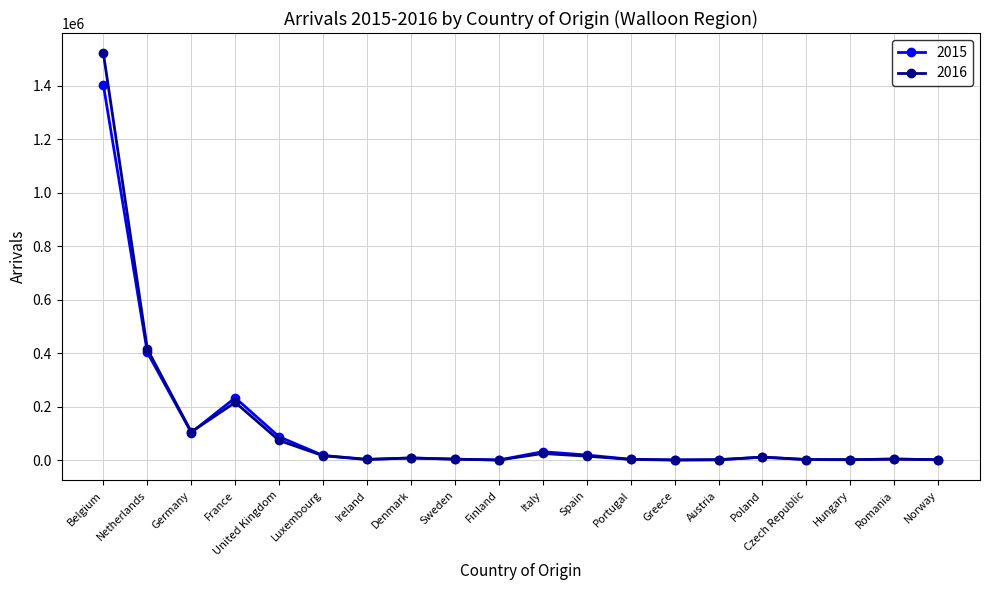

At how many categories does at least one series exceed 1097186?

1